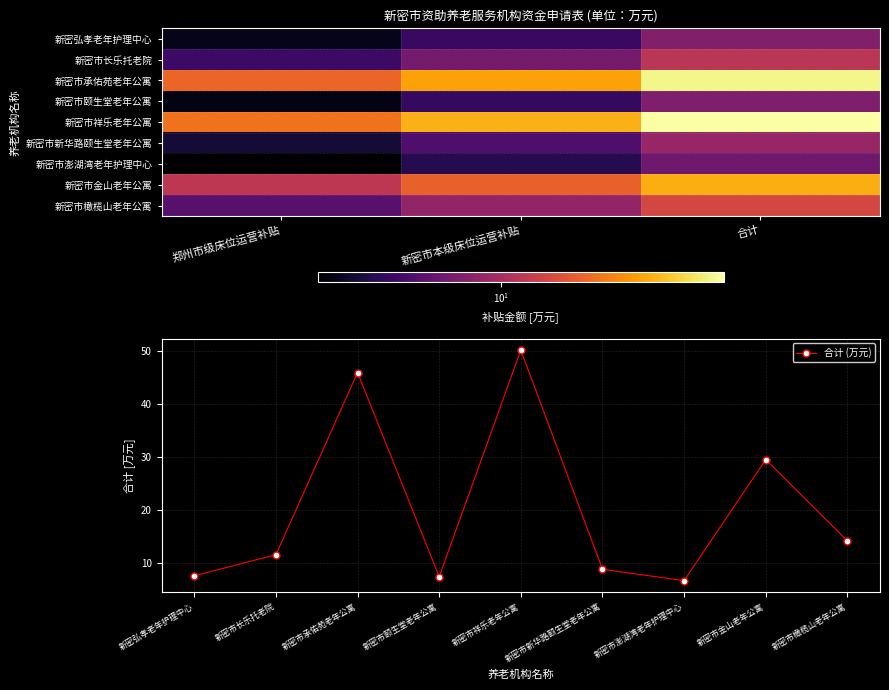

Between 郑州市级床位运营补贴 and 新密市本级床位运营补贴, which series saw the biggest shift?

新密市祥乐老年公寓